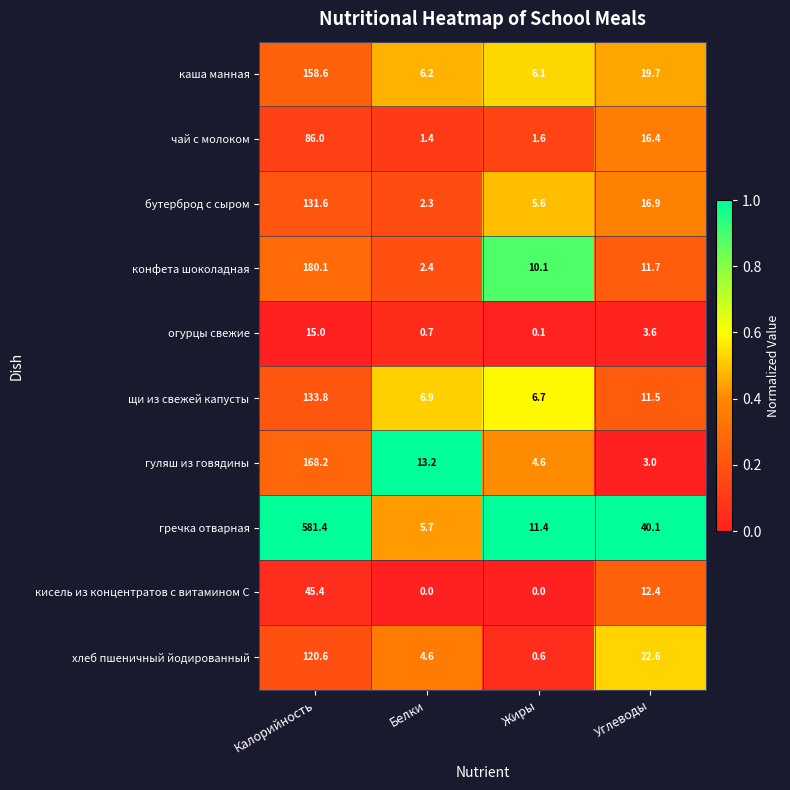

At how many categories does at least one series exceed 0?

4